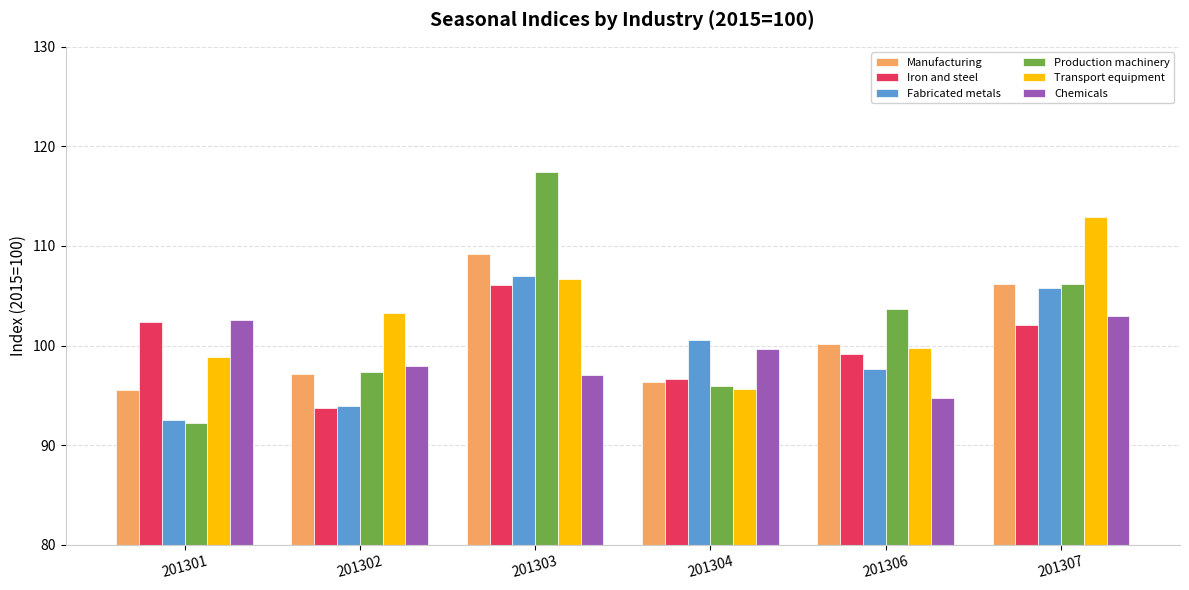

The Fabricated metals series shows 65.4 at 201302. True or false?

False